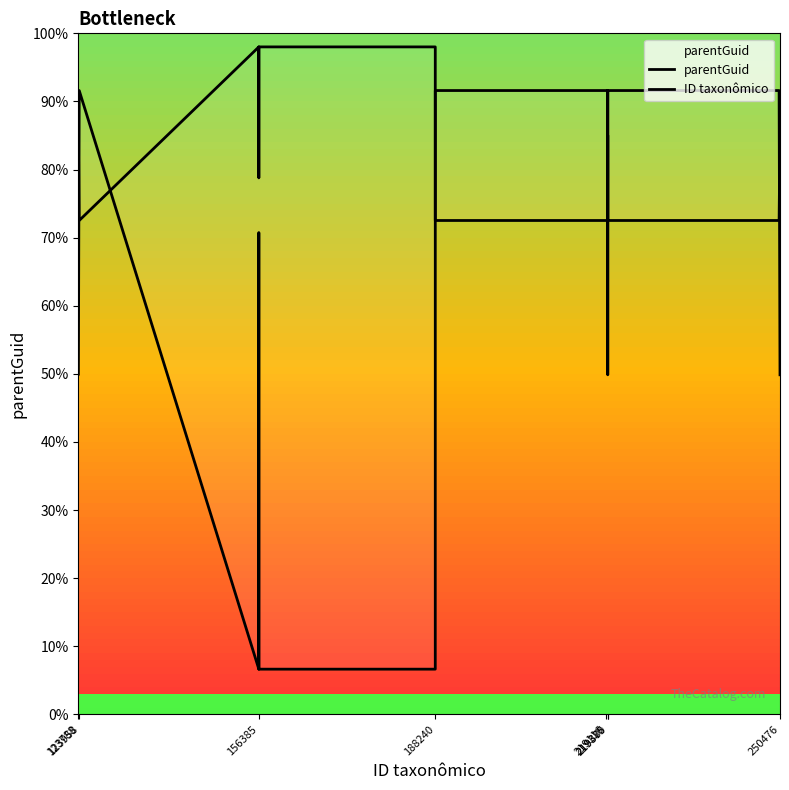

Which series has the largest total across all categories?

ID taxonômico